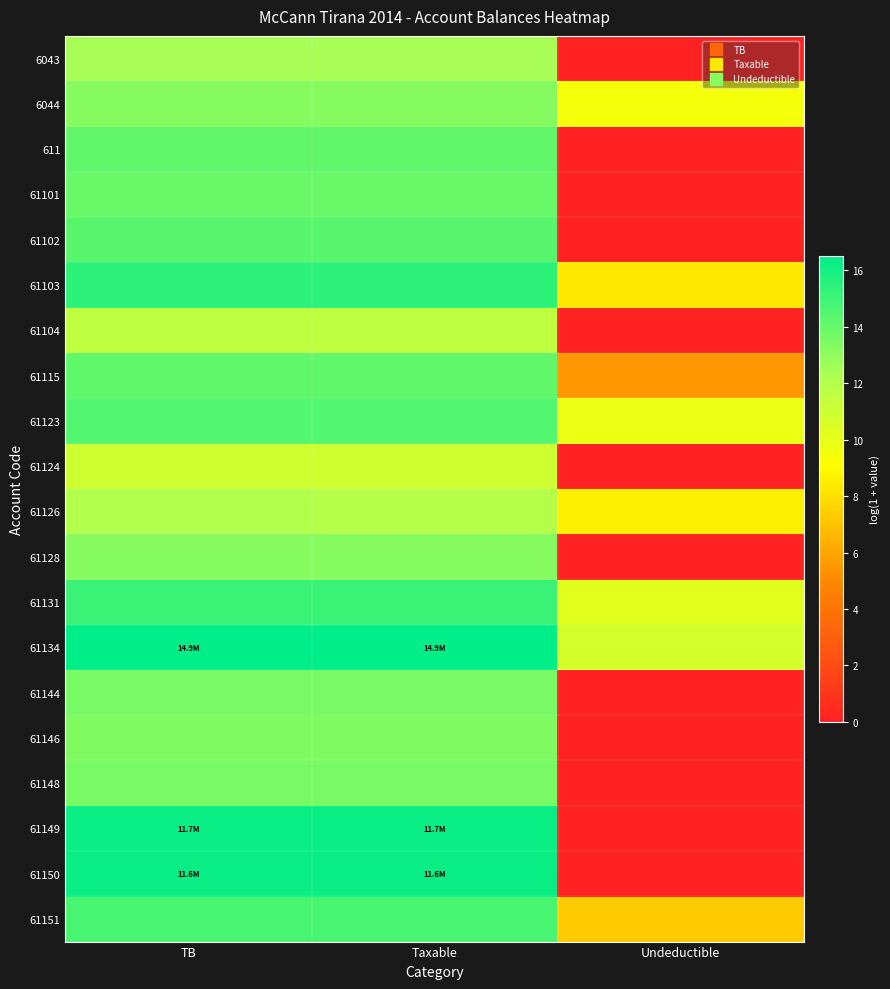

What is the total value across all series at TB?

279.4